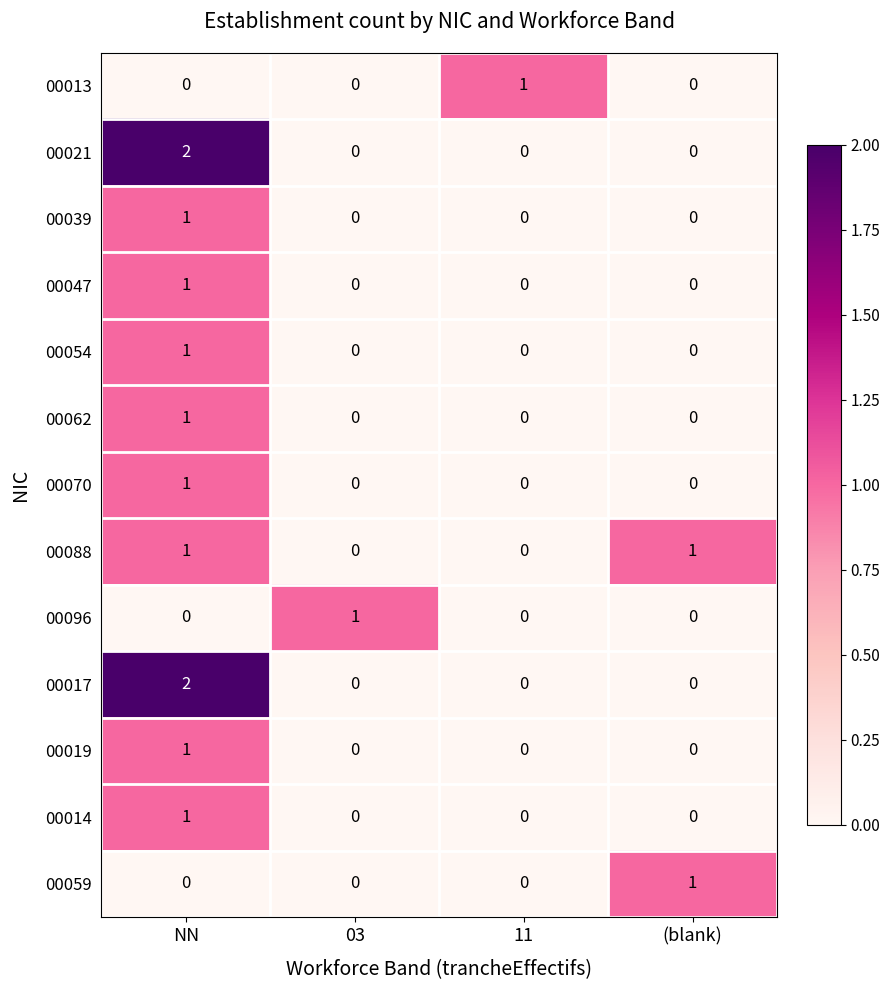

What is the total value across all series at NN?

12